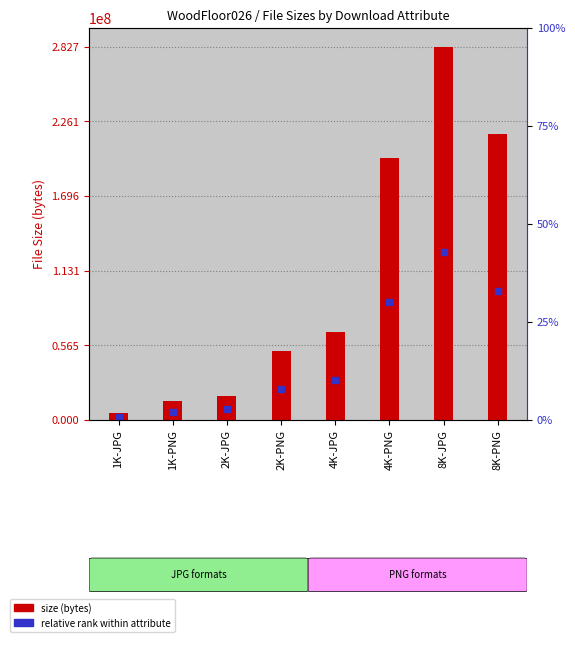

Rank the categories by value from highest to lowest.

8K-JPG, 8K-PNG, 4K-PNG, 4K-JPG, 2K-PNG, 2K-JPG, 1K-PNG, 1K-JPG